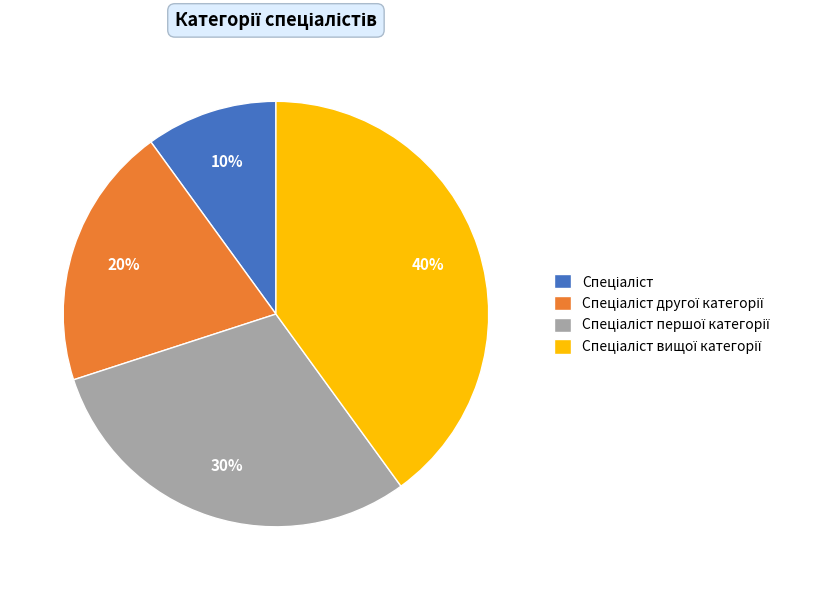

Is there any slice that represents more than half of the pie?

No